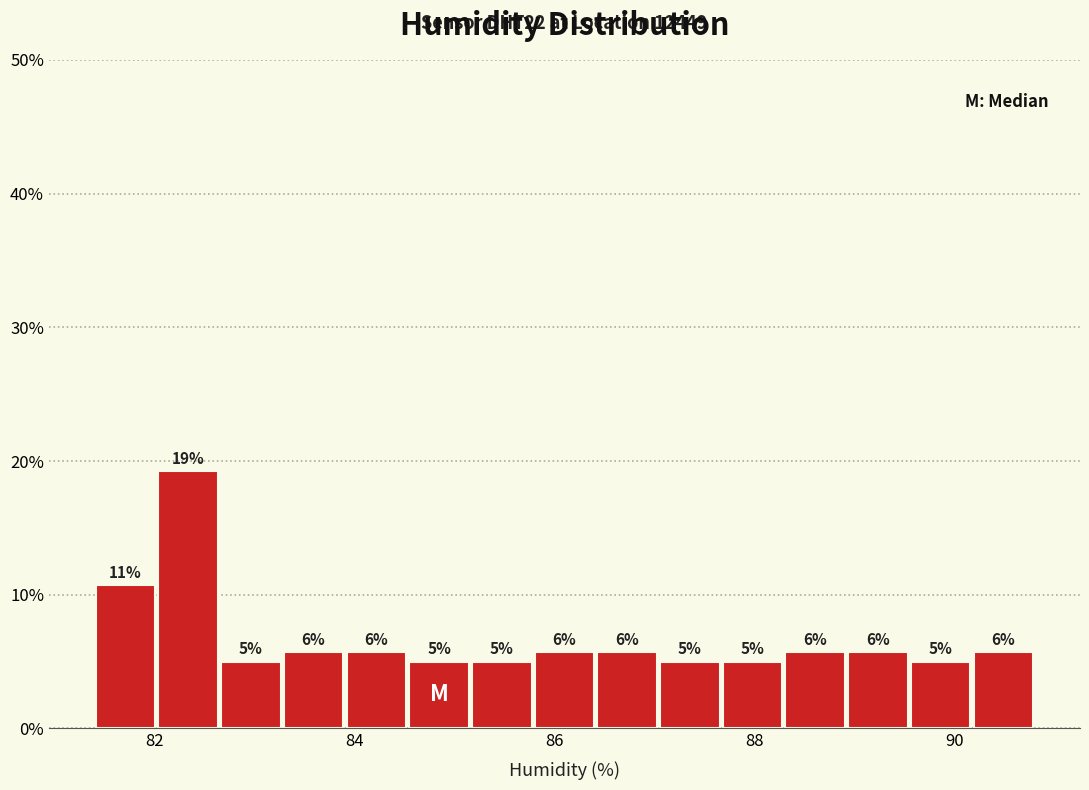

Read against the x-axis, roughly where is the centre of the tallest bar?

82.4